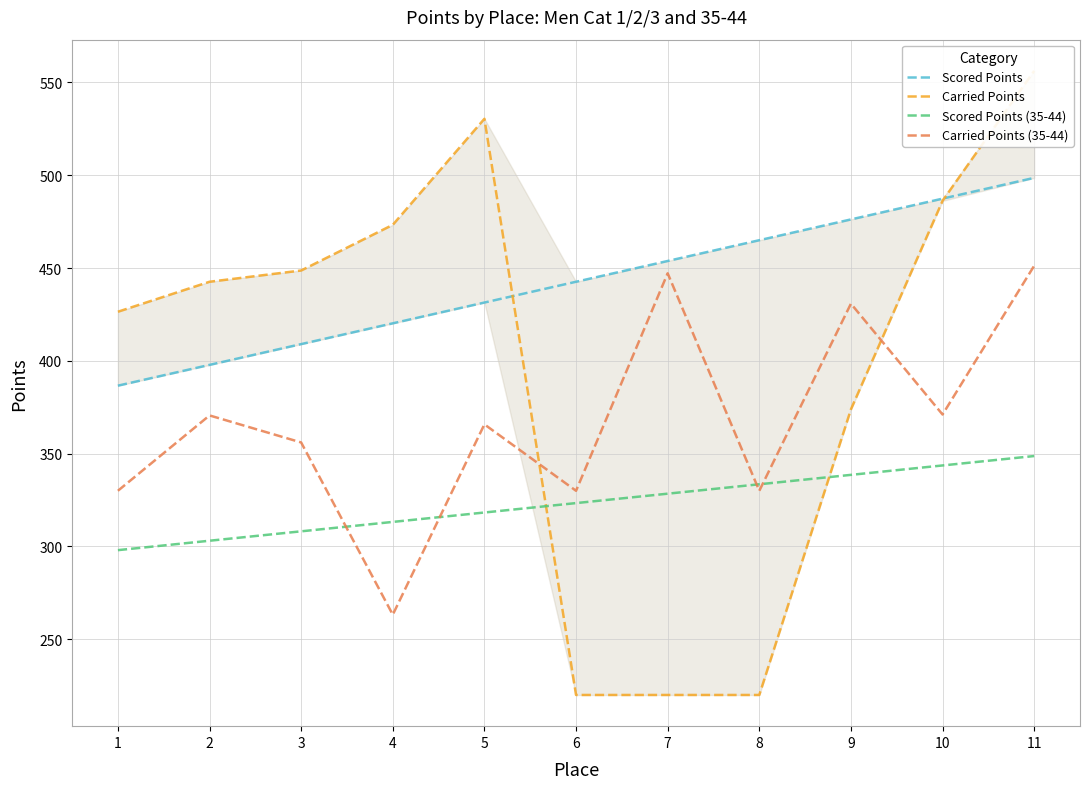

What is the total value across all series at 10?

1688.4